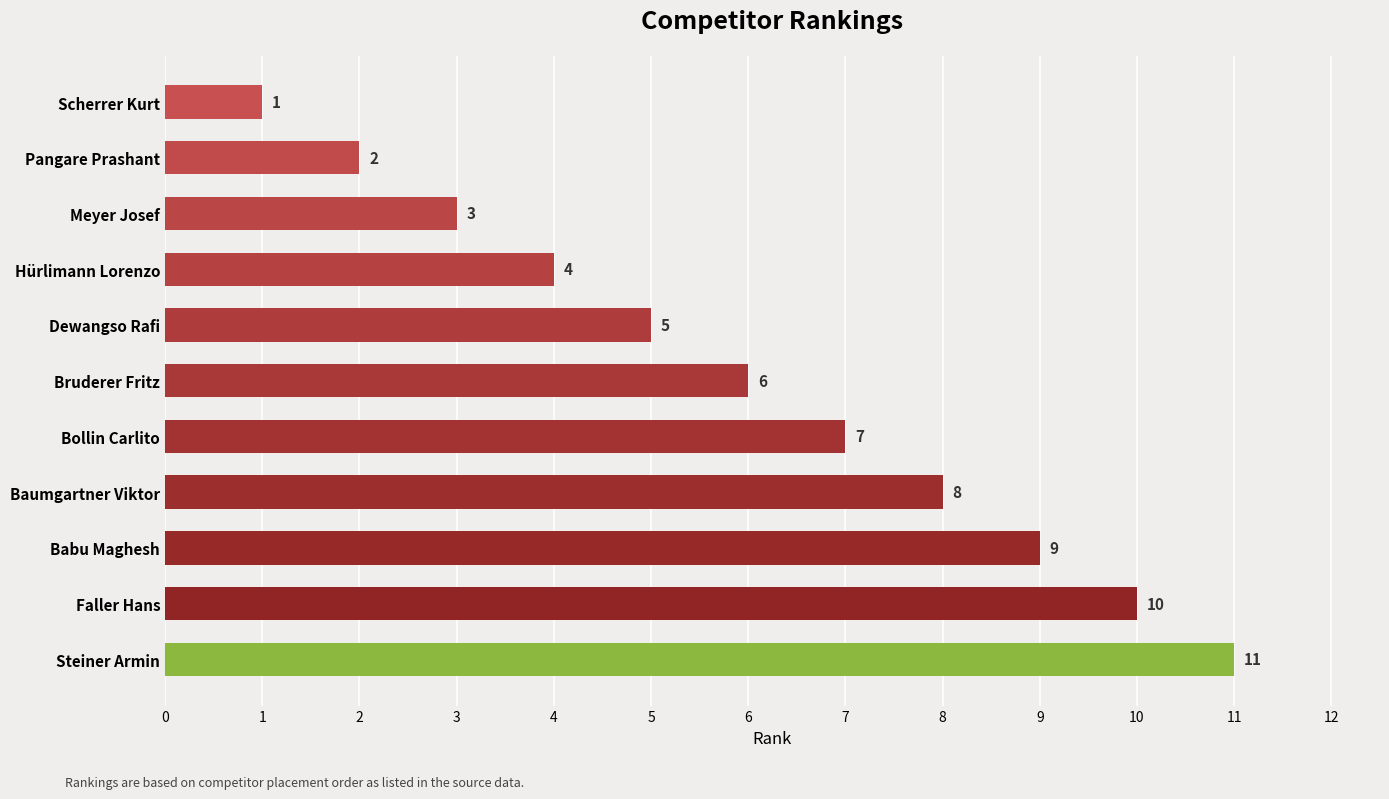

Which label corresponds to the smallest value in the chart?

Scherrer Kurt